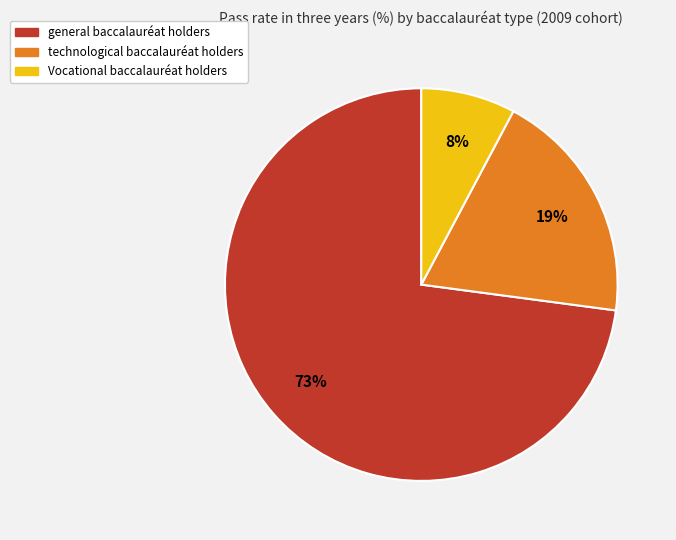

How many segments does this pie chart have?

3